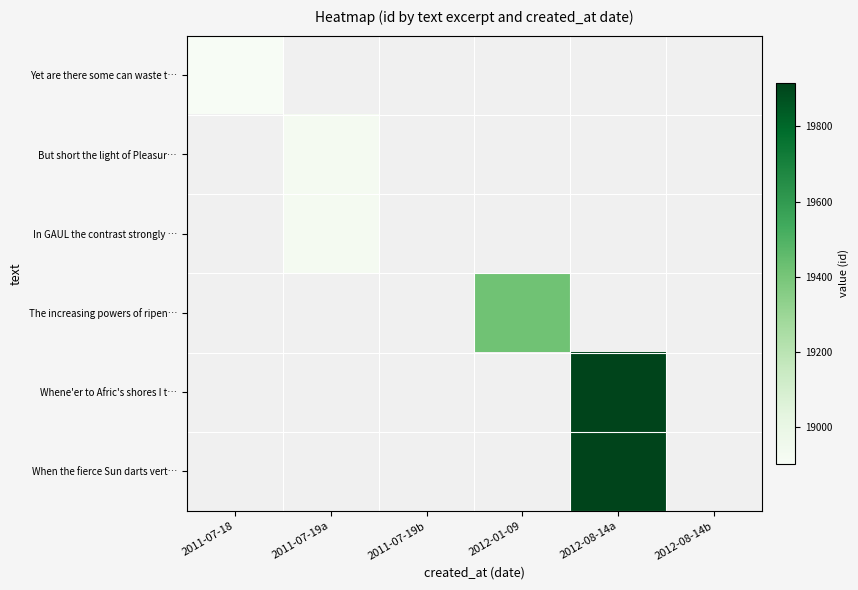

Which has a higher value, 2011-07-19b or 2011-07-19a?

2011-07-19a